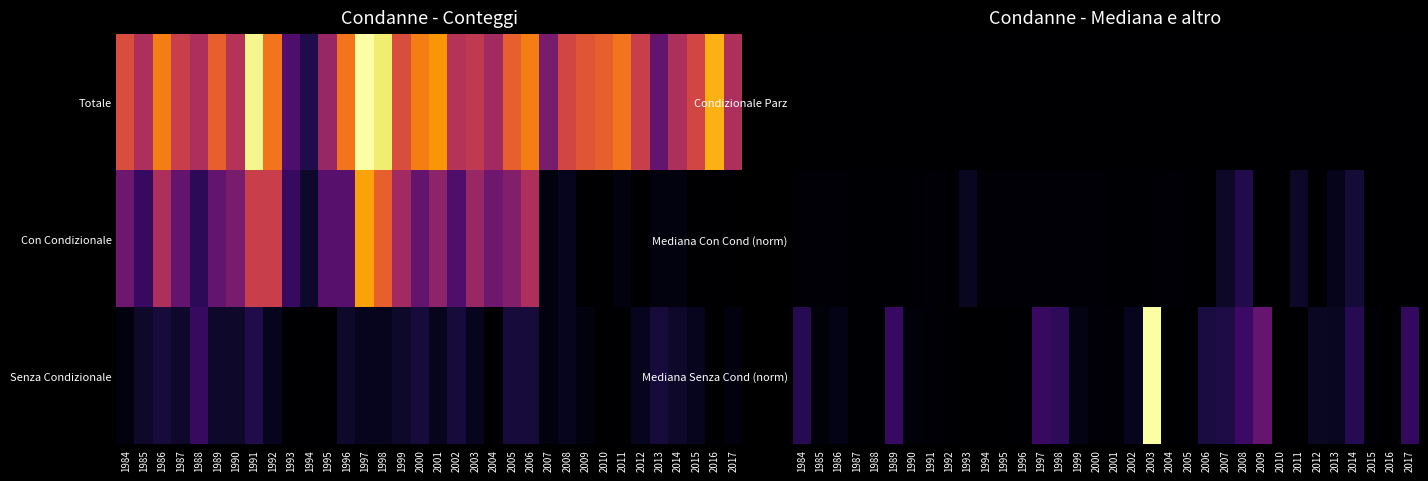

What is the maximum value shown in the chart?

1.0